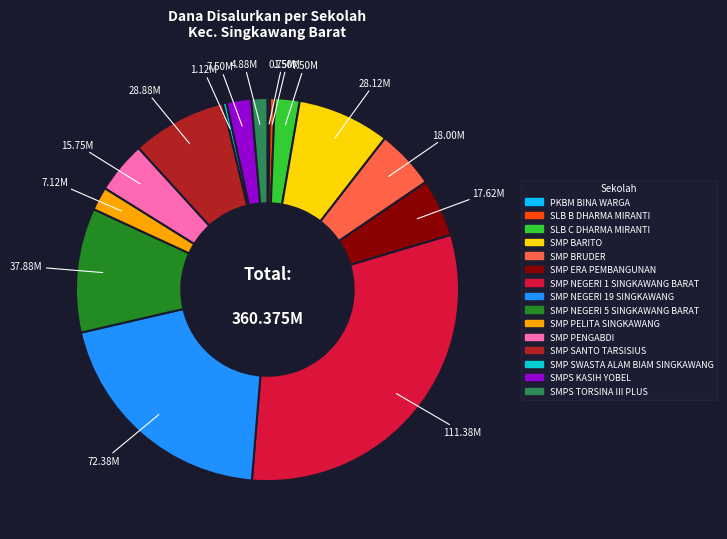

Does any single category account for the majority?

No